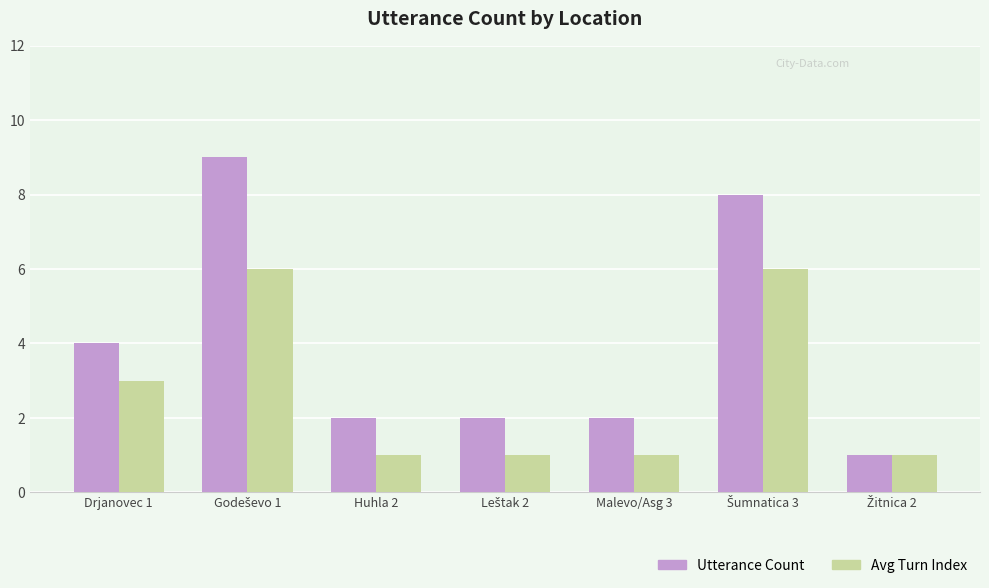

Read the Avg Turn Index value at Malevo/Asg 3.

1